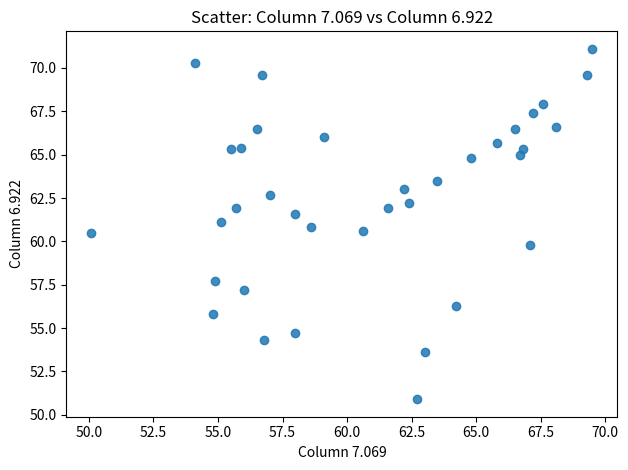

What is the range of Y values (max minus min)?

20.2